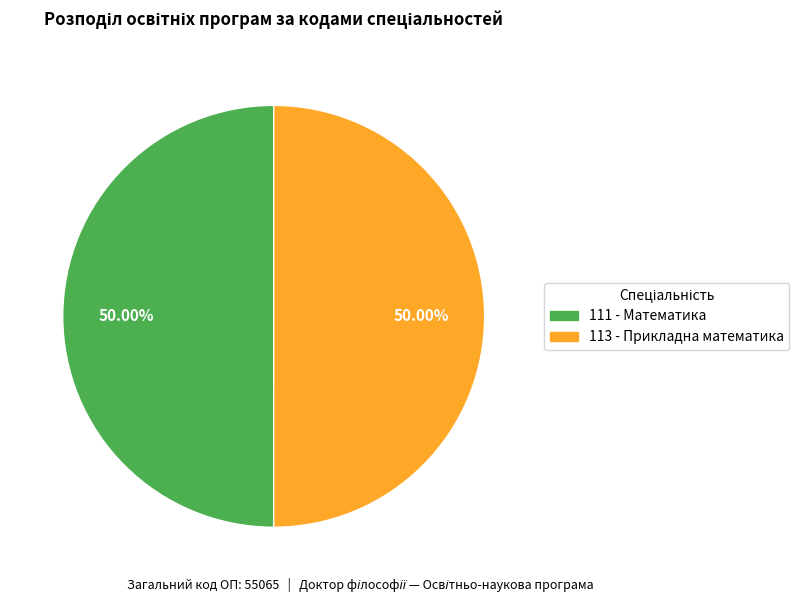

Approximately how many times larger is the value at 113 - Прикладна математика compared to 111 - Математика?

1.0